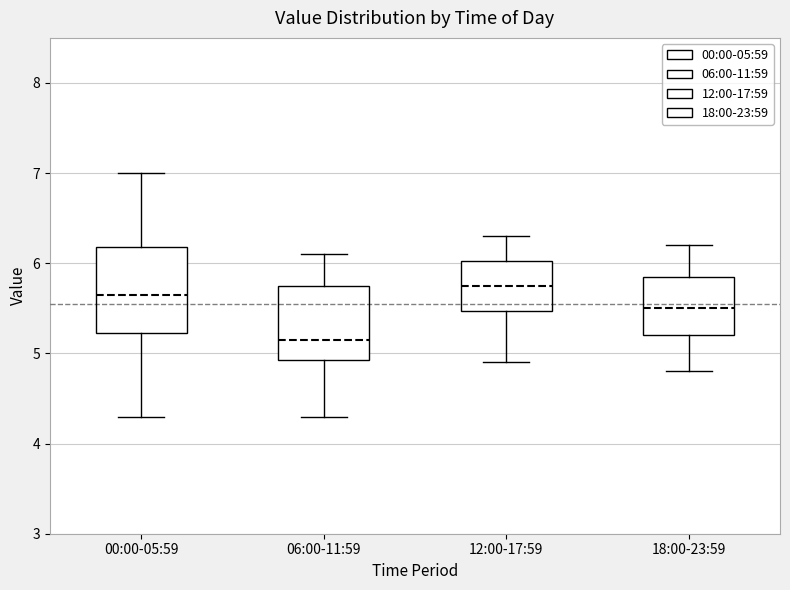

Reading left to right, transcribe this box plot: for each box, give where its median line is, the range the box spans, and where its two whiskers end, as read against the y-axis. The values are not printed on the chart, so give them approximately, as read against the axis.

00:00-05:59: median 5.7, box 5.2 to 6.2, whiskers 4.3 to 7.0
06:00-11:59: median 5.2, box 4.9 to 5.8, whiskers 4.3 to 6.1
12:00-17:59: median 5.8, box 5.5 to 6.0, whiskers 4.9 to 6.3
18:00-23:59: median 5.5, box 5.2 to 5.9, whiskers 4.8 to 6.2